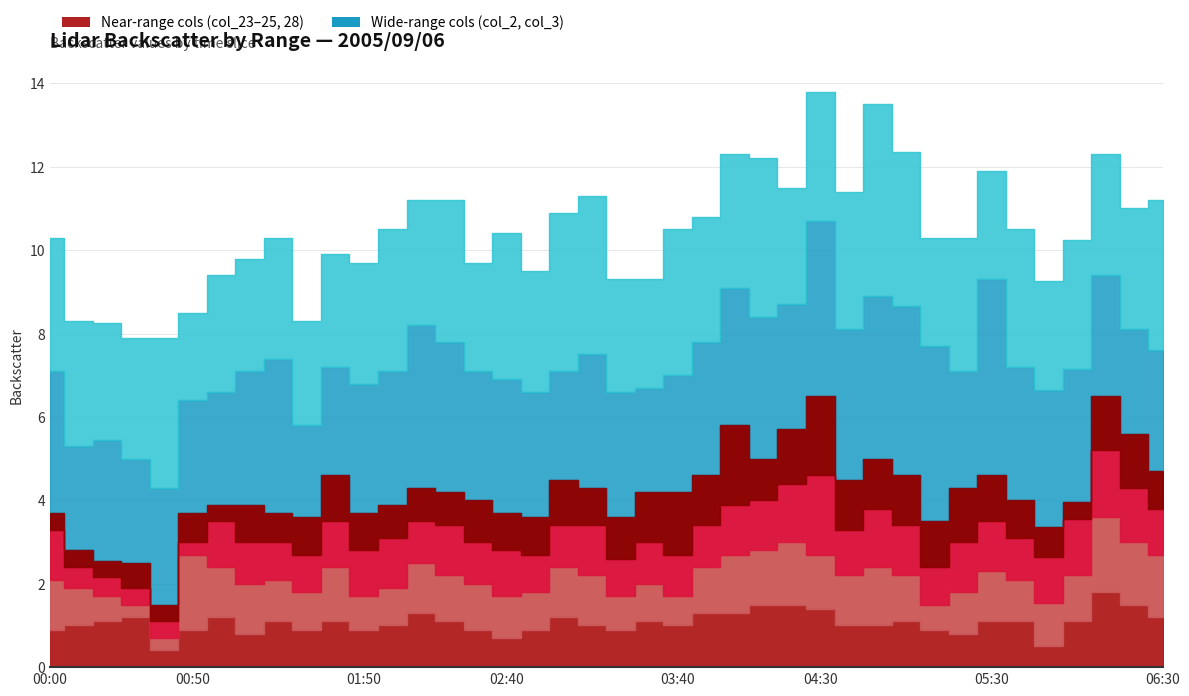

True or false: col_24 (4.218) has more than 2 interior local peaks.

True